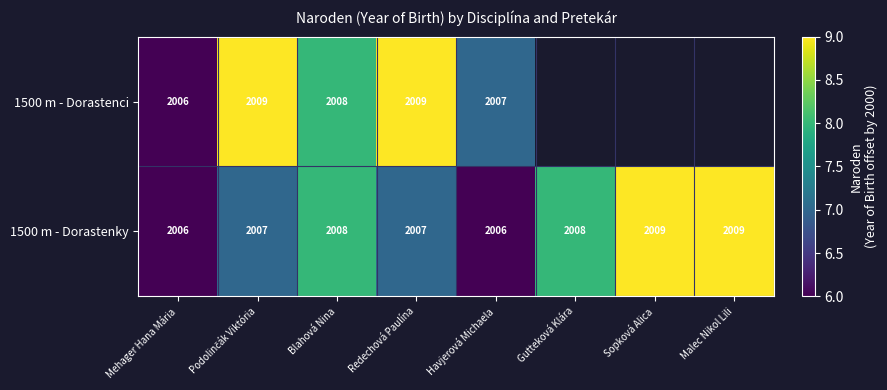

What is the difference between the maximum and minimum values in the 1500 m - Dorastenky series?

3